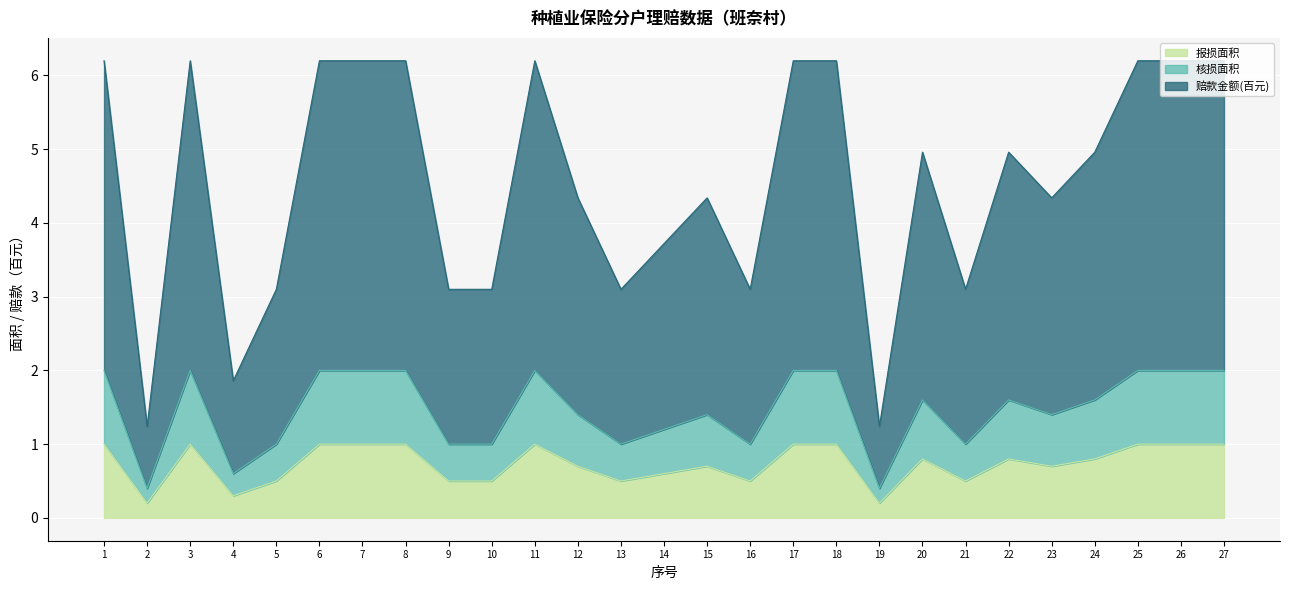

Reading left to right, list all the values displayed in this chart.

报损面积: 1=1.0	2=0.2	3=1.0	4=0.3	5=0.5	6=1.0	7=1.0	8=1.0	9=0.5	10=0.5	11=1.0	12=0.7	13=0.5	14=0.6	15=0.7	16=0.5	17=1.0	18=1.0	19=0.2	20=0.8	21=0.5	22=0.8	23=0.7	24=0.8	25=1.0	26=1.0	27=1.0
核损面积: 1=2.0	2=0.4	3=2.0	4=0.6	5=1.0	6=2.0	7=2.0	8=2.0	9=1.0	10=1.0	11=2.0	12=1.4	13=1.0	14=1.2	15=1.4	16=1.0	17=2.0	18=2.0	19=0.4	20=1.6	21=1.0	22=1.6	23=1.4	24=1.6	25=2.0	26=2.0	27=2.0
赔款金额(百元): 1=6.2	2=1.2	3=6.2	4=1.9	5=3.1	6=6.2	7=6.2	8=6.2	9=3.1	10=3.1	11=6.2	12=4.3	13=3.1	14=3.7	15=4.3	16=3.1	17=6.2	18=6.2	19=1.2	20=5.0	21=3.1	22=5.0	23=4.3	24=5.0	25=6.2	26=6.2	27=6.2